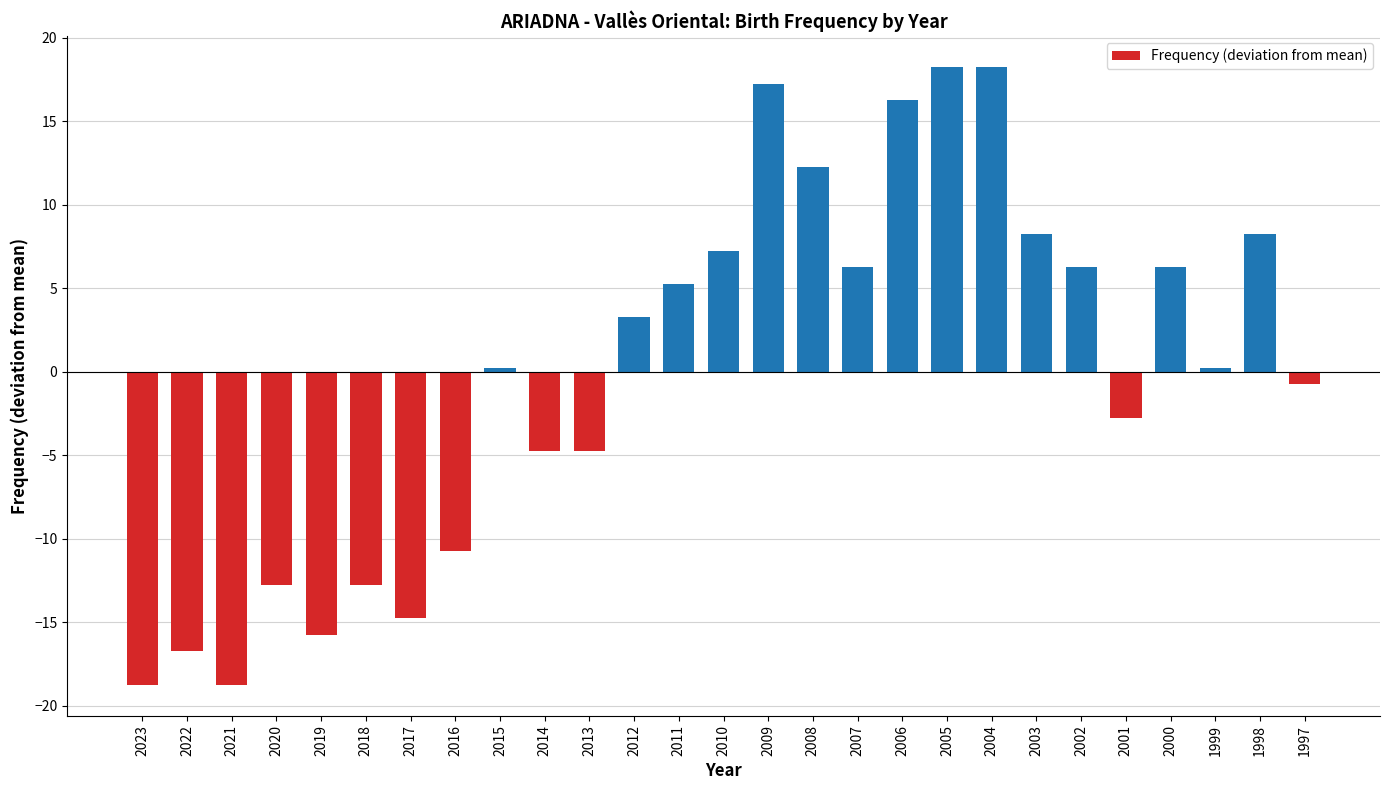

What is the greatest value displayed?

18.3